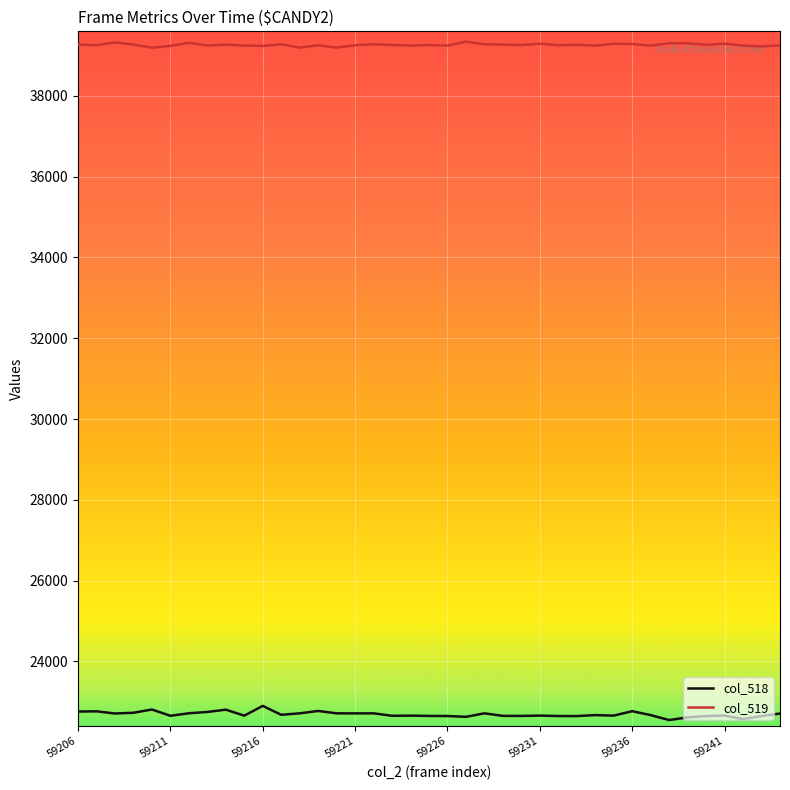

True or false: col_519 and col_518 cross at least once.

False